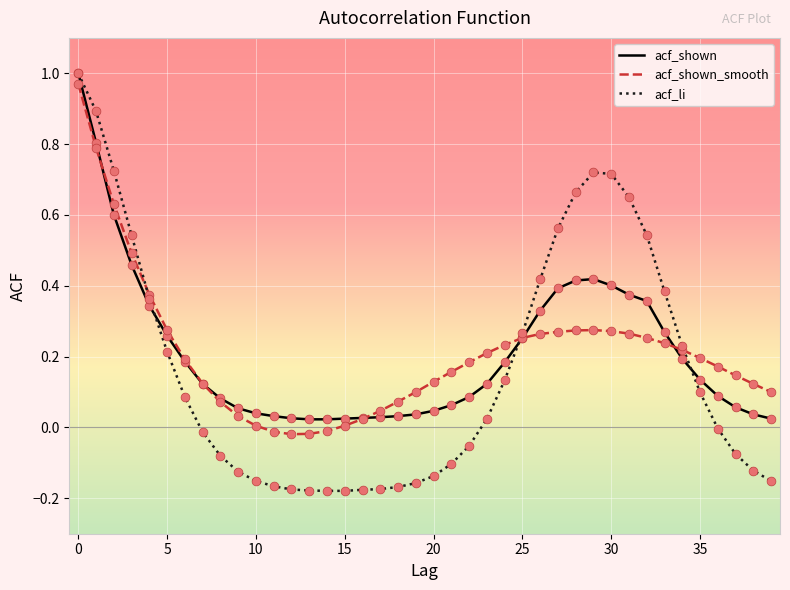

Which series has the largest range (max minus min)?

acf_li